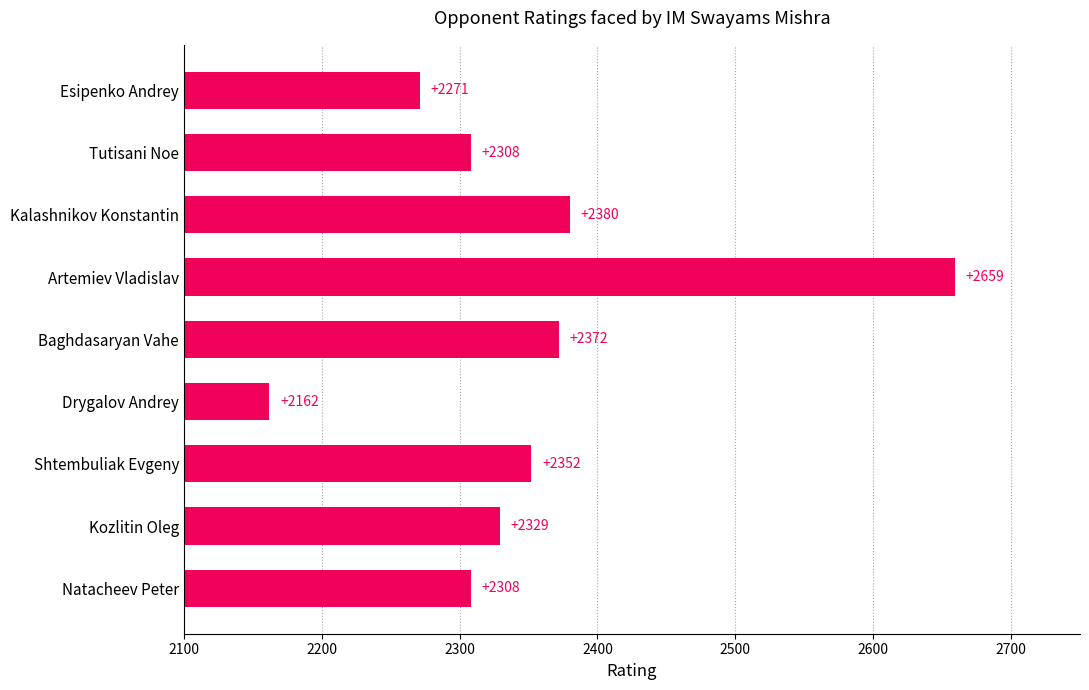

Reading top to bottom, what are all the values shown in this chart?

Esipenko Andrey=2271	Tutisani Noe=2308	Kalashnikov Konstantin=2380	Artemiev Vladislav=2659	Baghdasaryan Vahe=2372	Drygalov Andrey=2162	Shtembuliak Evgeny=2352	Kozlitin Oleg=2329	Natacheev Peter=2308